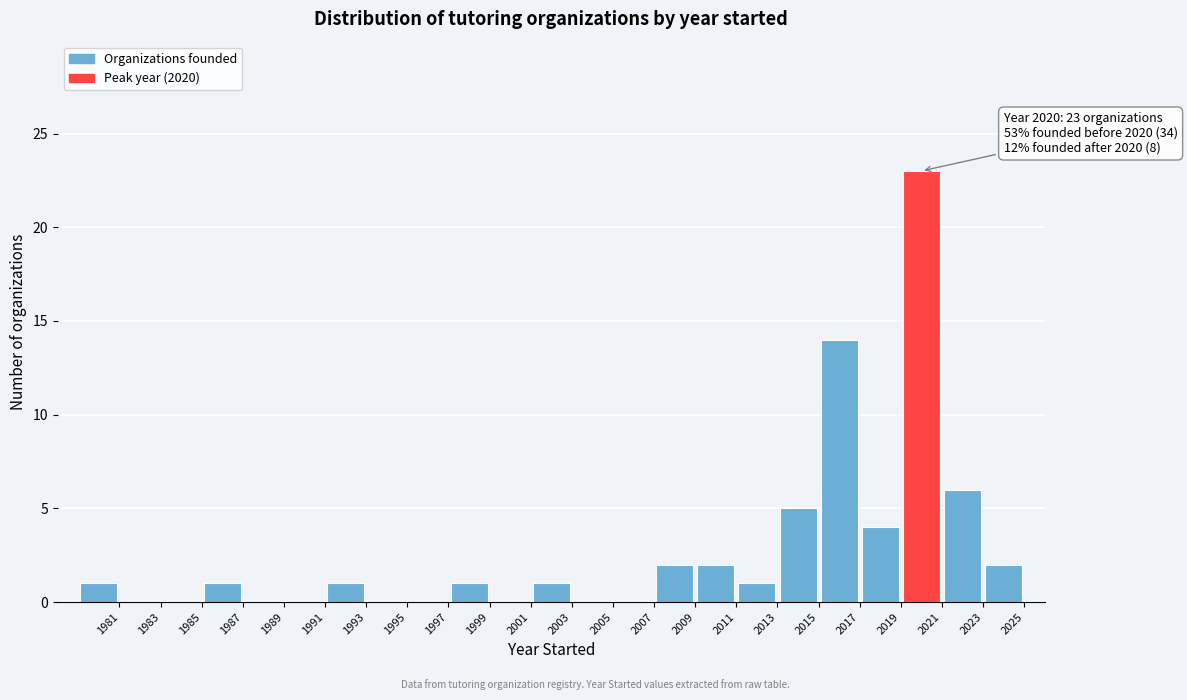

Over which range of the x-axis is the bar tallest?

2019 to 2021